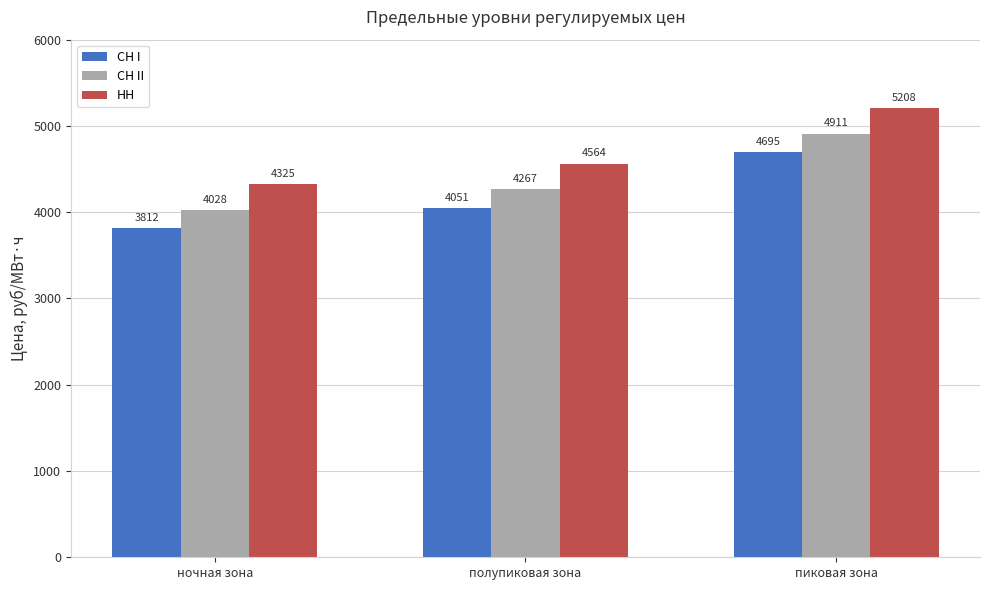

What is the label of the 3rd bar from the left?

пиковая зона